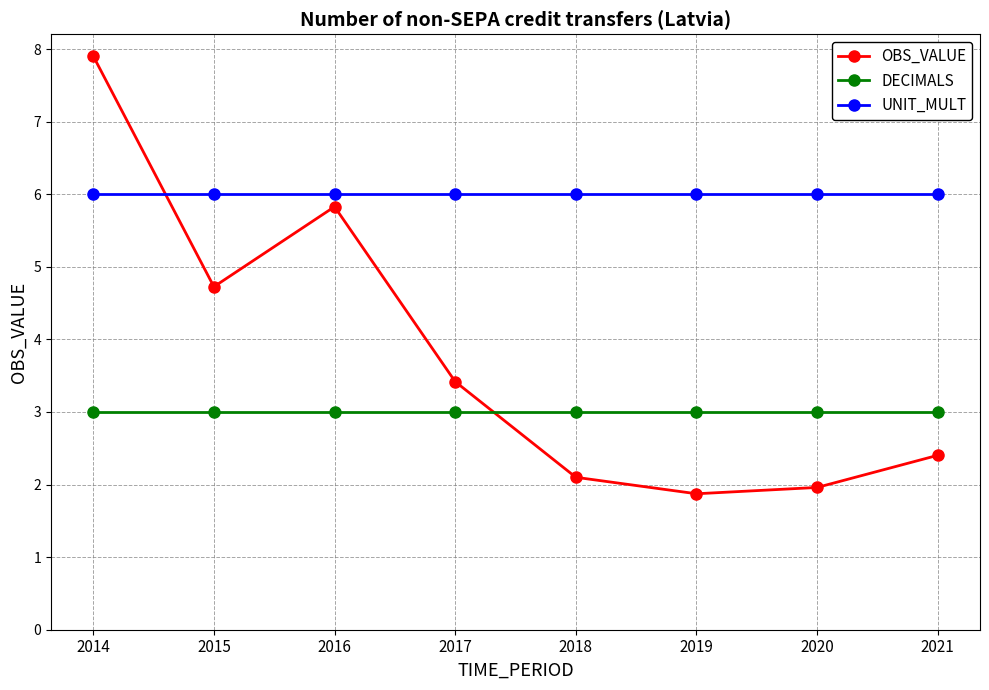

Does the chart display data point markers on the line(s)?

Yes